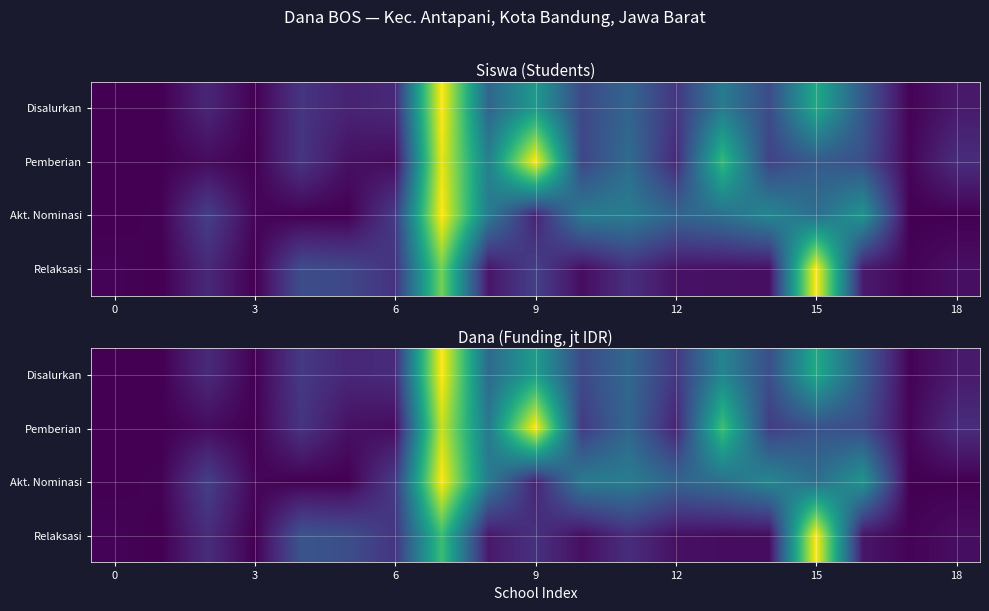

Which has a higher value, 10 or 18?

10